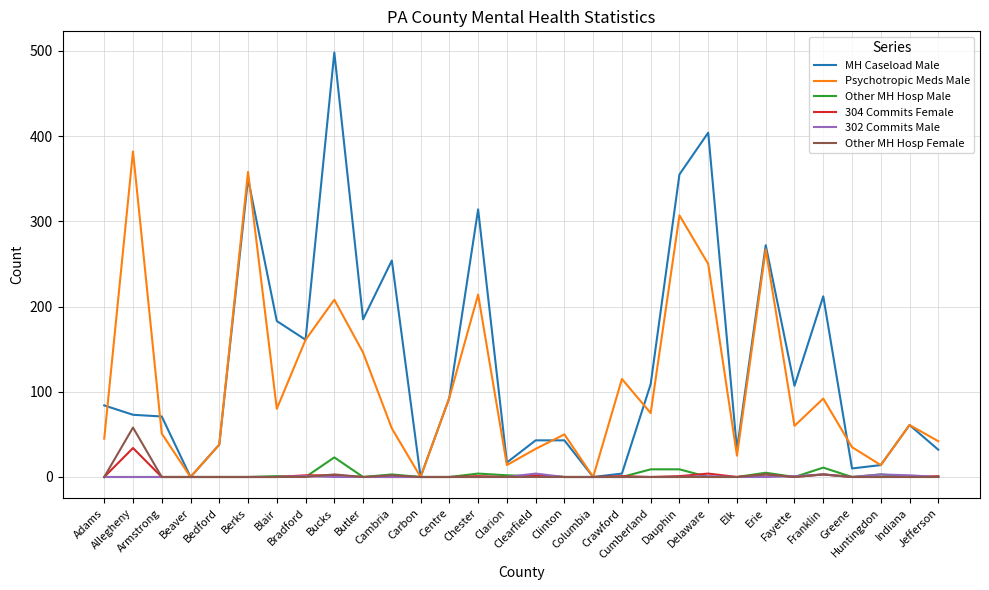

What is the average value of the Psychotropic Meds Male series?

109